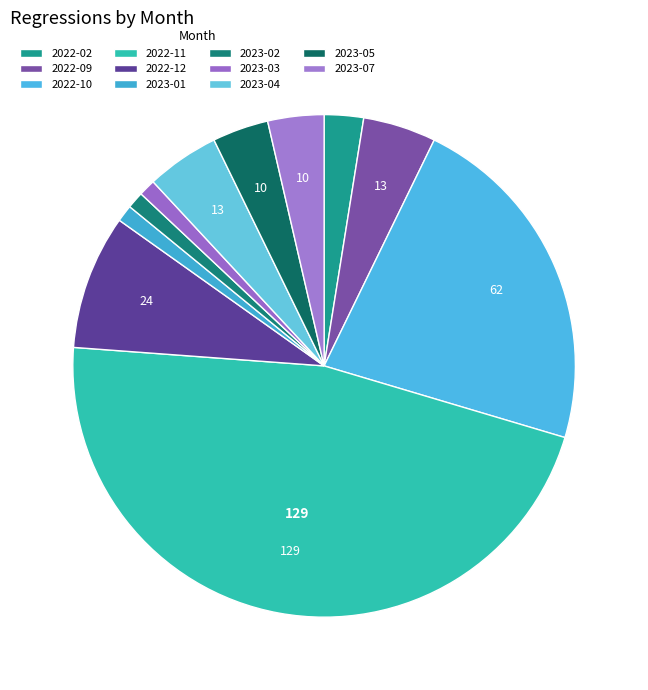

How many segments does this pie chart have?

11